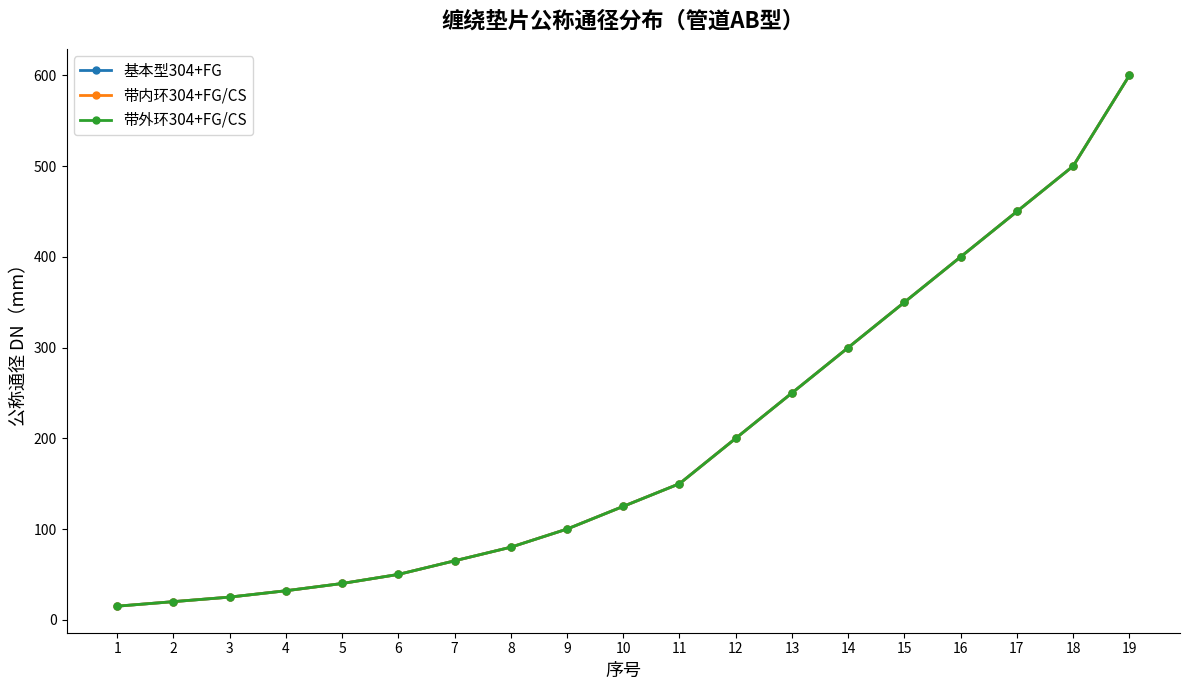

True or false: 基本型304+FG has a value of 25 at 3.

True